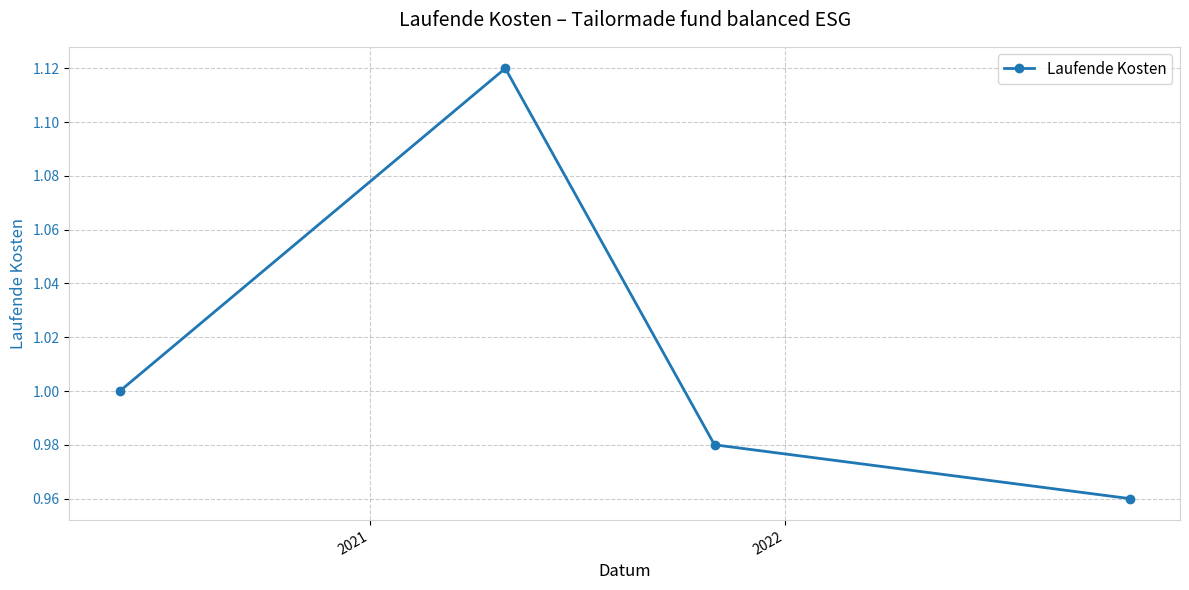

True or false: there are more than 0 points higher than both neighbors.

True